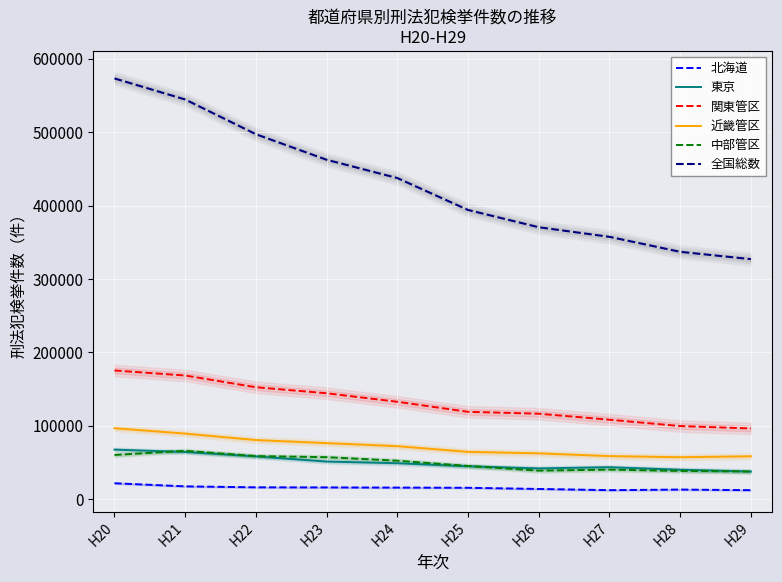

Which series changed the most between H21 and H24?

全国総数